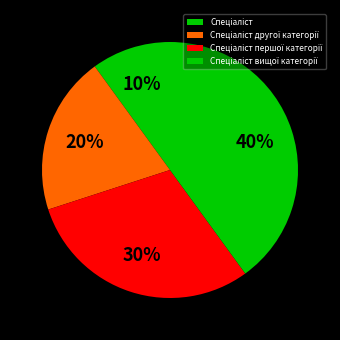

To the nearest percent, what percentage of the pie is Спеціаліст?

10%